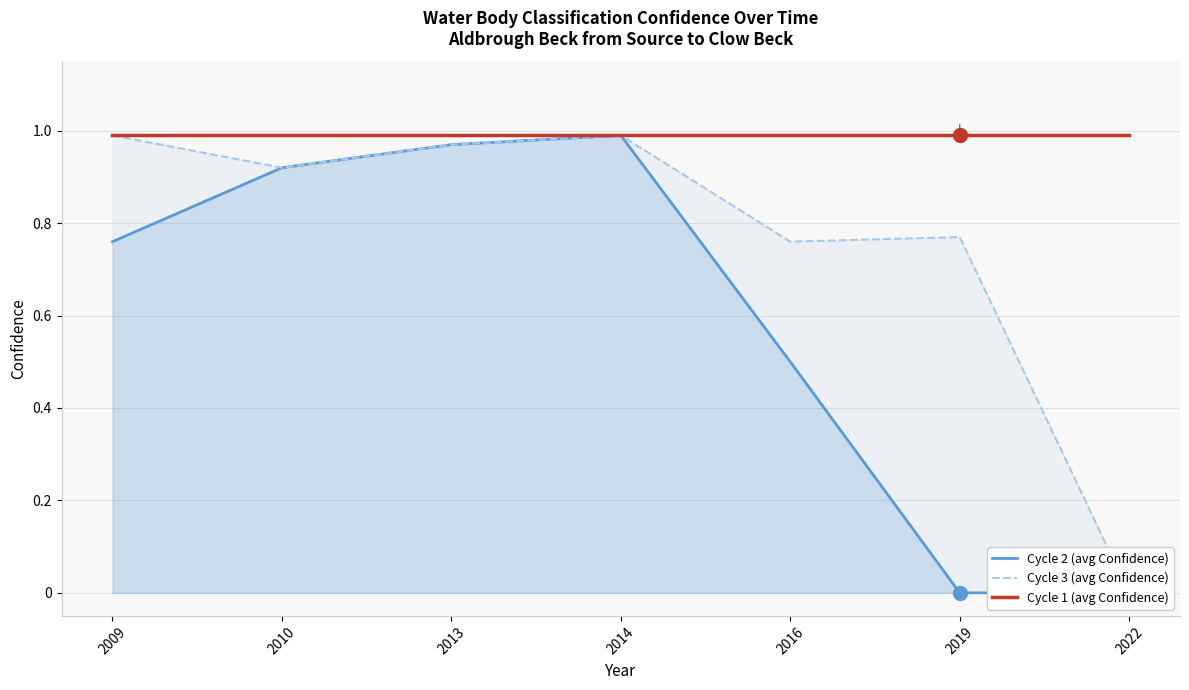

Reading left to right, extract all data points from this chart.

Cycle 2 (avg Confidence): 2009=0.8	2010=0.9	2013=1.0	2014=1.0	2016=0.5	2019=0.0	2022=0.0
Cycle 3 (avg Confidence): 2009=1.0	2010=0.9	2013=1.0	2014=1.0	2016=0.8	2019=0.8	2022=0.0
Cycle 1 (avg Confidence): 2009=1.0	2010=1.0	2013=1.0	2014=1.0	2016=1.0	2019=1.0	2022=1.0